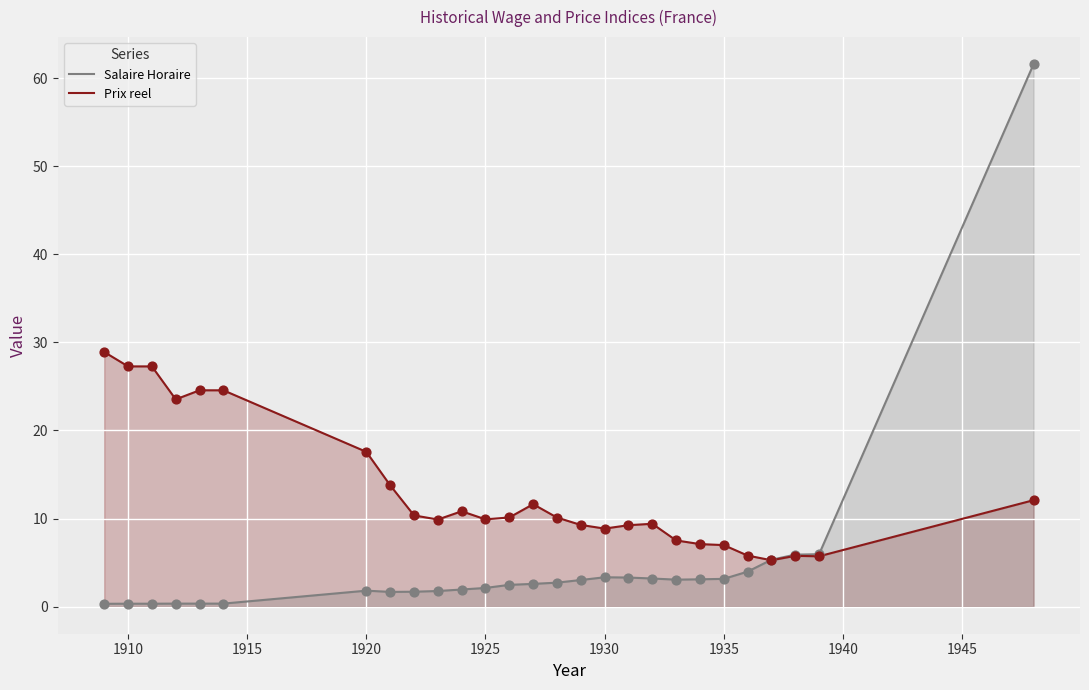

List the series in order of their overall mean, lowest first.

Salaire Horaire, Prix reel